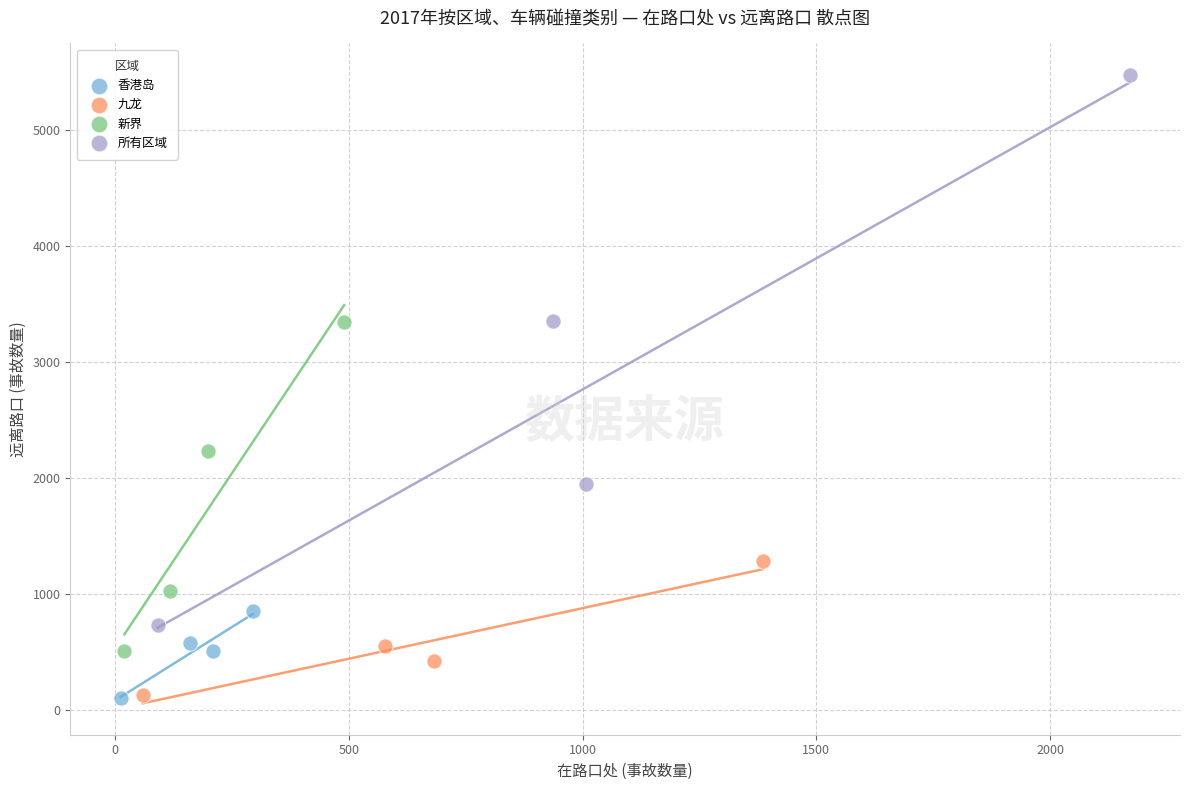

Which series has the widest spread of Y values?

所有区域